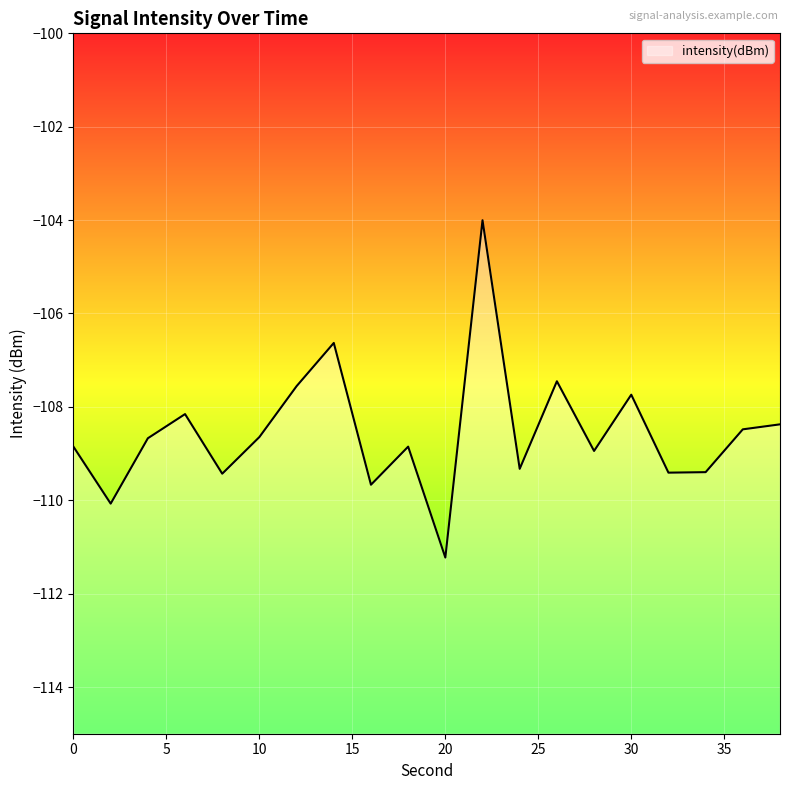

List the labels in order of value, largest first.

22, 14, 26, 12, 30, 6, 38, 36, 10, 4, 18, 0, 28, 24, 34, 32, 8, 16, 2, 20